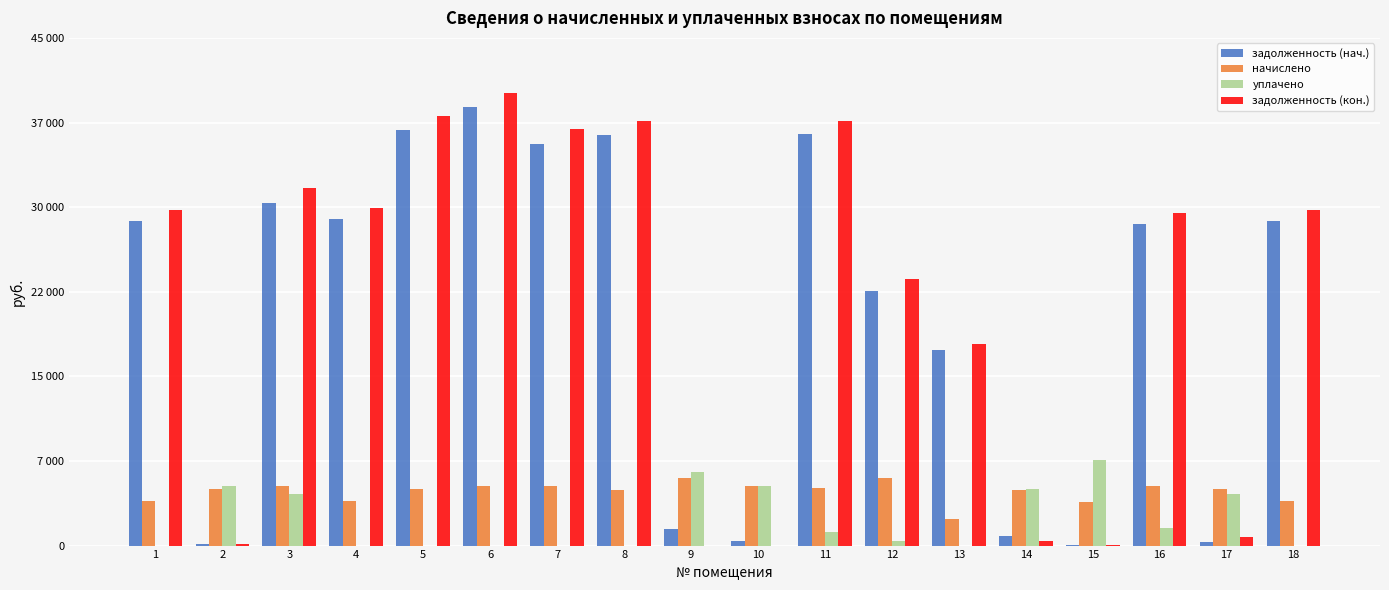

Which series has the largest total across all categories?

задолженность (кон.)